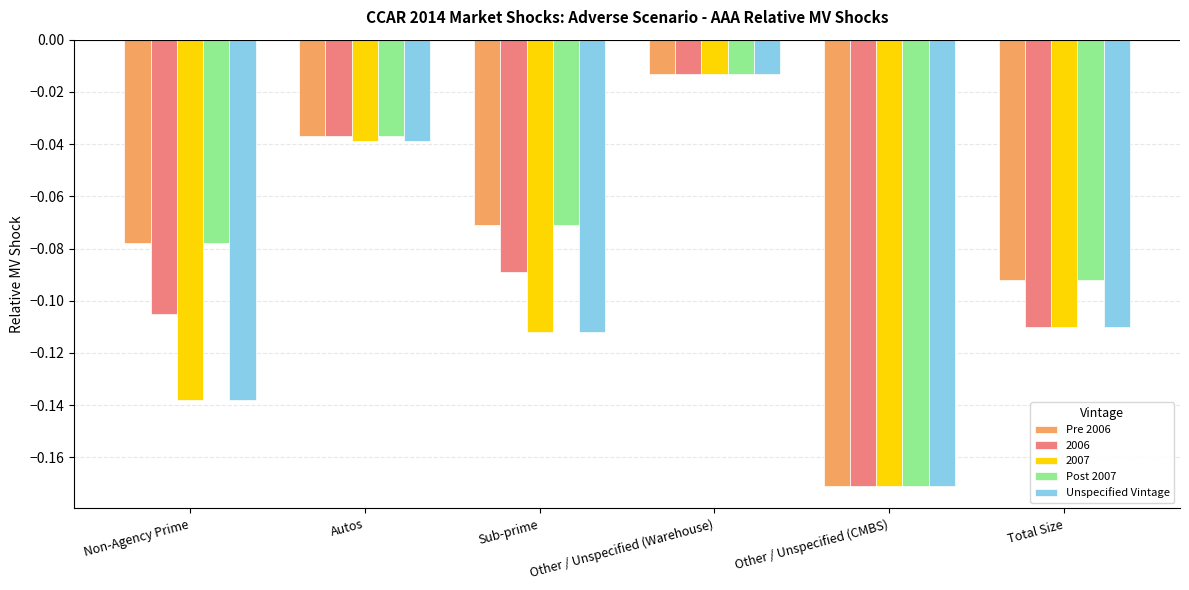

What is the label of the 2nd bar from the right?

Other / Unspecified (CMBS)